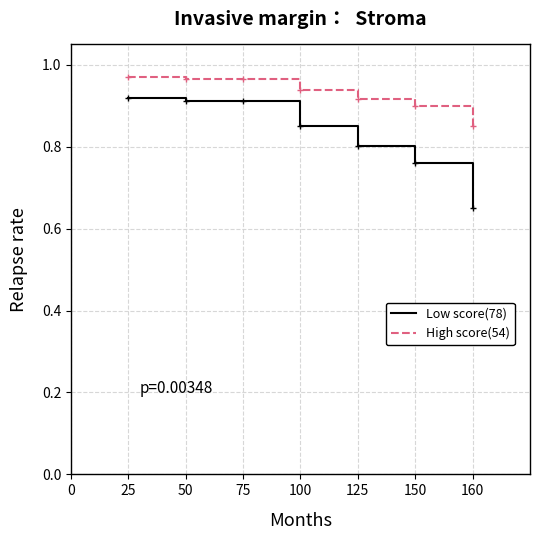

Between 125 and 150, which series saw the biggest shift?

Low score(78)